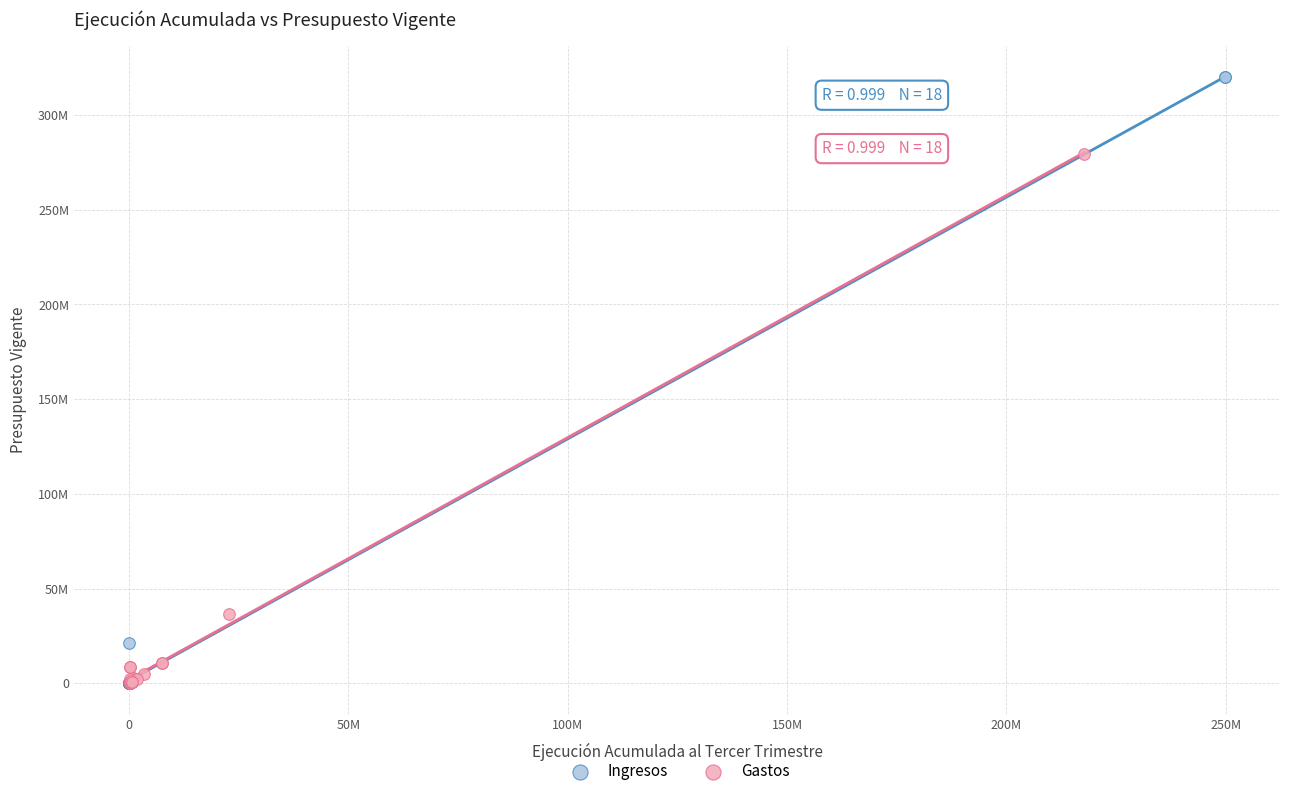

What are all the series names shown in the legend?

Ingresos, Gastos